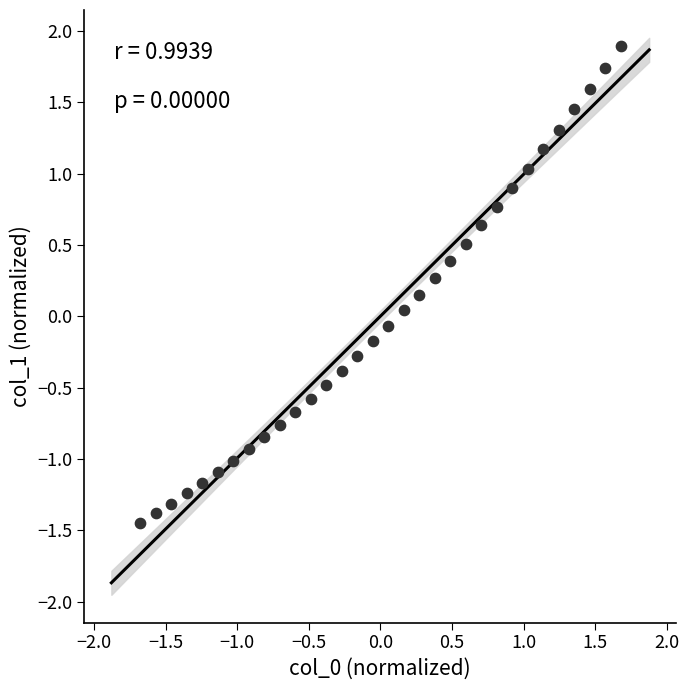

What is the range of Y values (max minus min)?

3.3